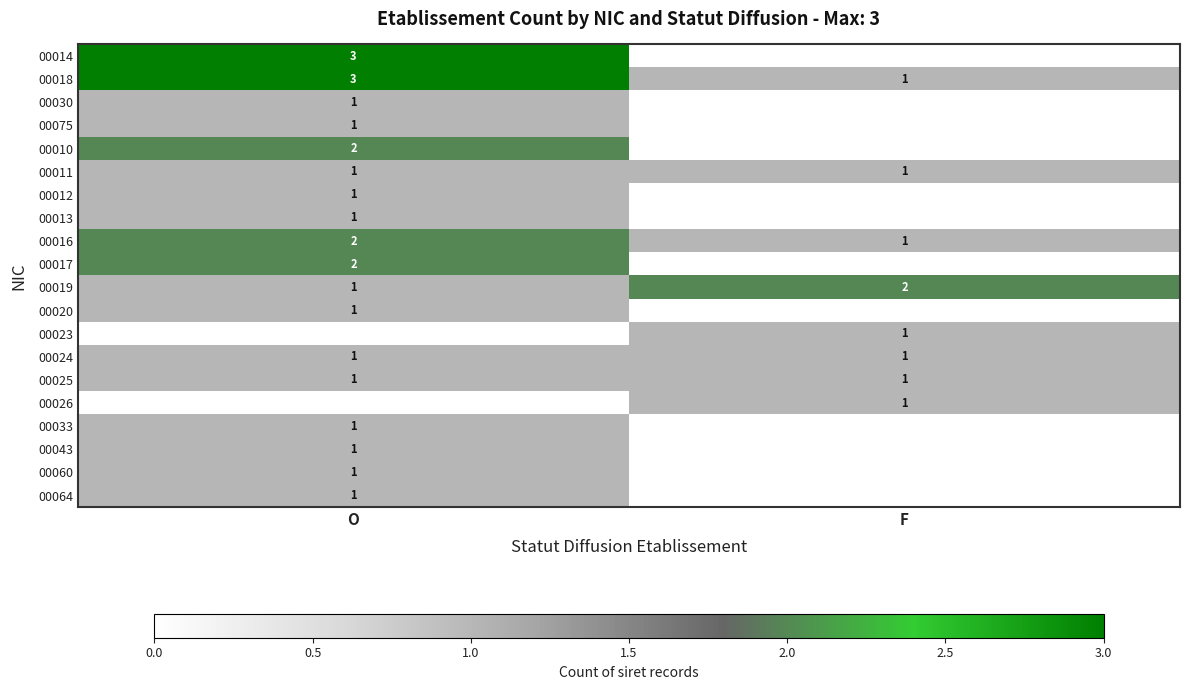

Is it true that 00013 equals 1 at O?

True